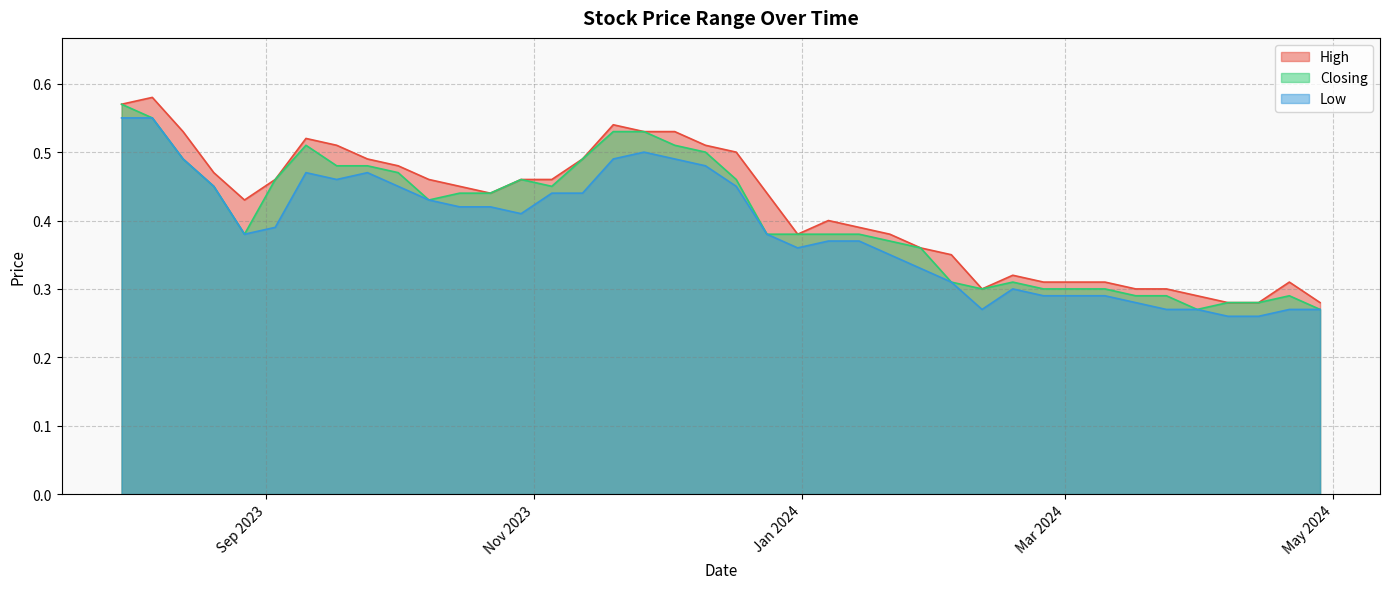

Rank the series by their maximum value, from highest to lowest.

High, Closing, Low